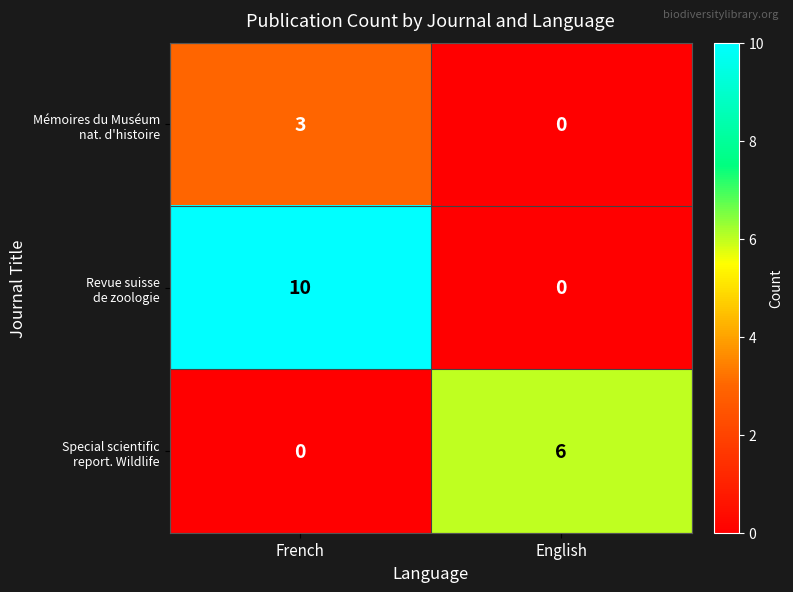

What is the maximum value shown in the chart?

10